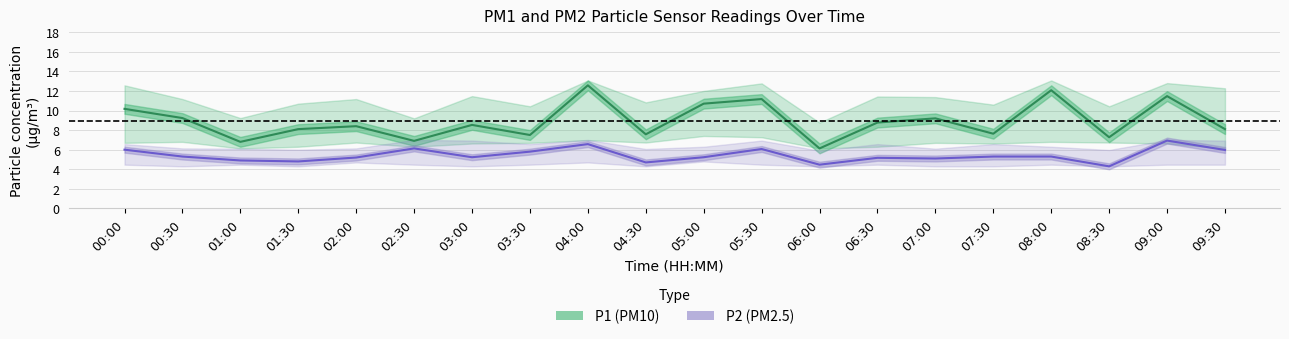

List the series in order of their overall mean, lowest first.

P2 (PM2.5), P1 (PM10)